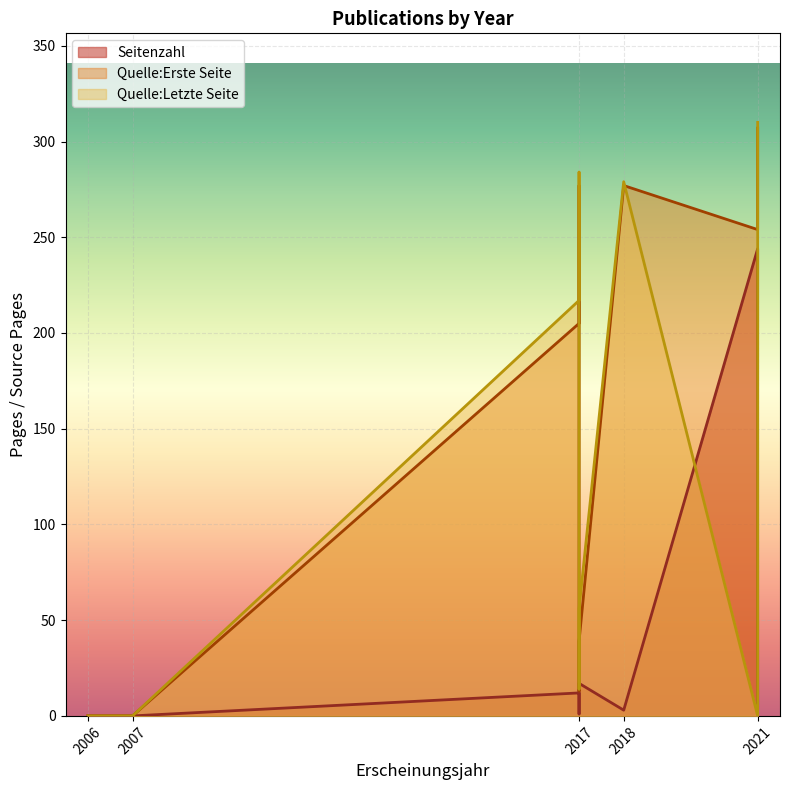

How many values in Quelle:Erste Seite are above zero?

8